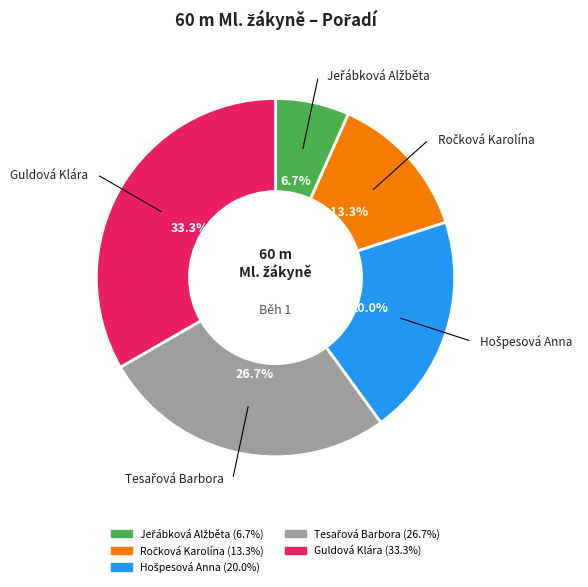

Is there a majority slice in this chart?

No